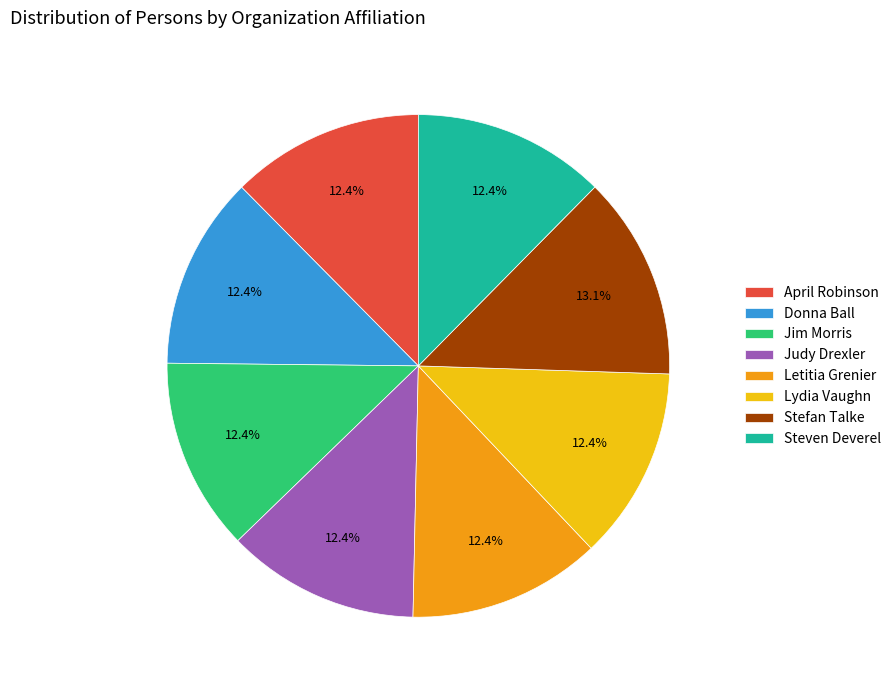

Do Judy Drexler and Stefan Talke together represent more than half of the pie?

No